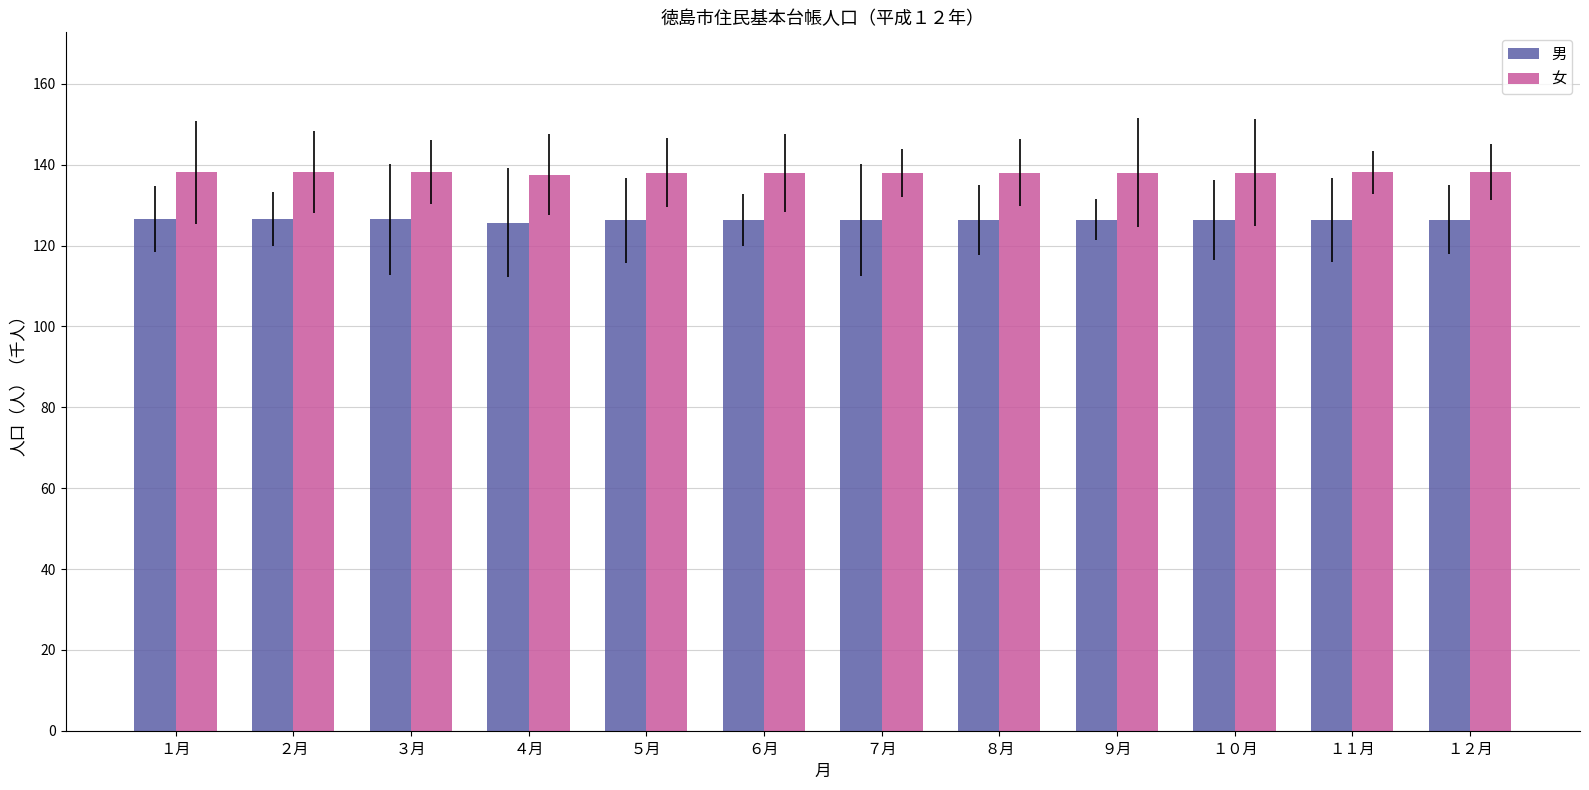

The value of 女 at ４月 is 137.6. True or false?

True